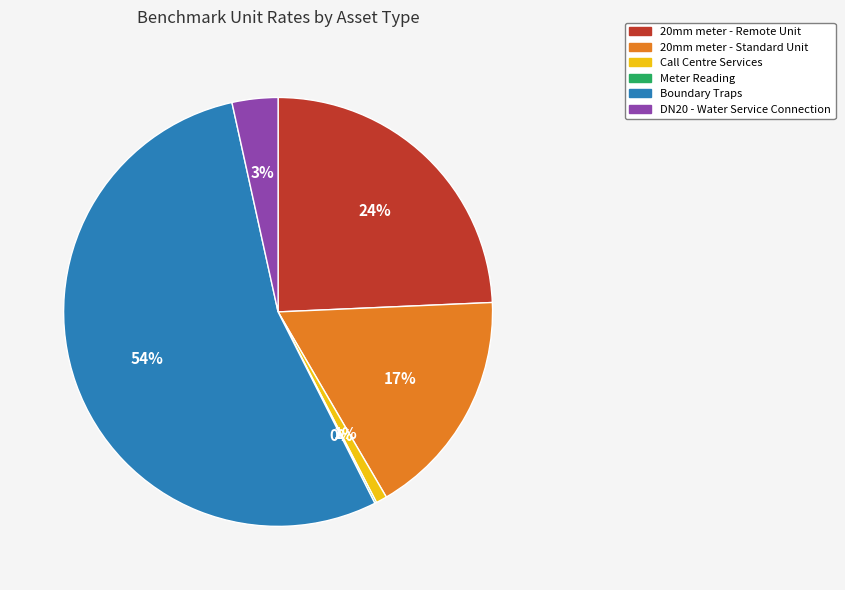

To the nearest percent, what is the average slice percentage?

17%